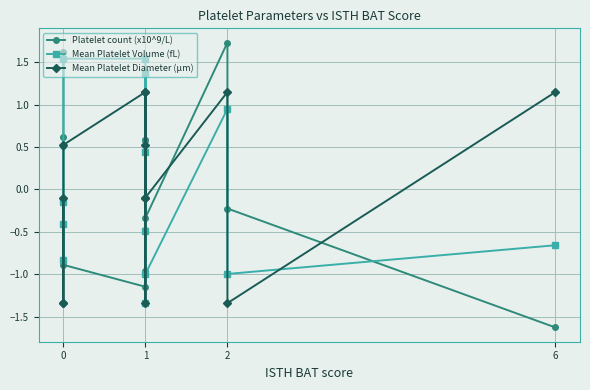

Between 0 and 6, which series saw the biggest shift?

Mean Platelet Diameter (µm)